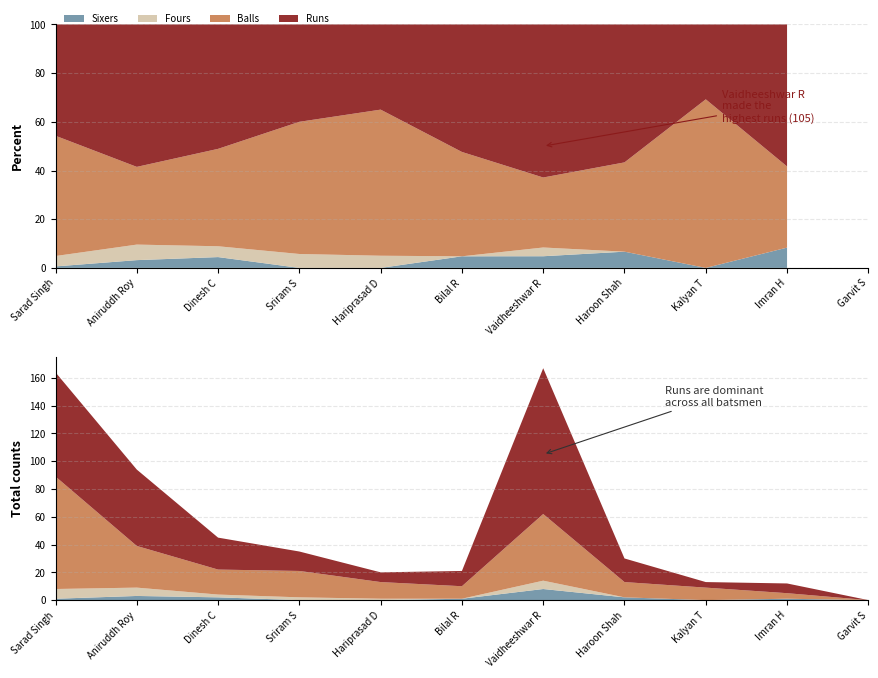

Reading left to right, transcribe all the data shown in this chart.

Runs: Sarad Singh=75	Aniruddh Roy=55	Dinesh C=23	Sriram S=14	Hariprasad D=7	Bilal R=11	Vaidheeshwar R=105	Haroon Shah=17	Kalyan T=4	Imran H=7	Garvit S=0
Balls: Sarad Singh=81	Aniruddh Roy=30	Dinesh C=18	Sriram S=19	Hariprasad D=12	Bilal R=9	Vaidheeshwar R=48	Haroon Shah=11	Kalyan T=9	Imran H=4	Garvit S=0
Fours: Sarad Singh=7	Aniruddh Roy=6	Dinesh C=2	Sriram S=2	Hariprasad D=1	Bilal R=0	Vaidheeshwar R=6	Haroon Shah=0	Kalyan T=0	Imran H=0	Garvit S=0
Sixers: Sarad Singh=1	Aniruddh Roy=3	Dinesh C=2	Sriram S=0	Hariprasad D=0	Bilal R=1	Vaidheeshwar R=8	Haroon Shah=2	Kalyan T=0	Imran H=1	Garvit S=0